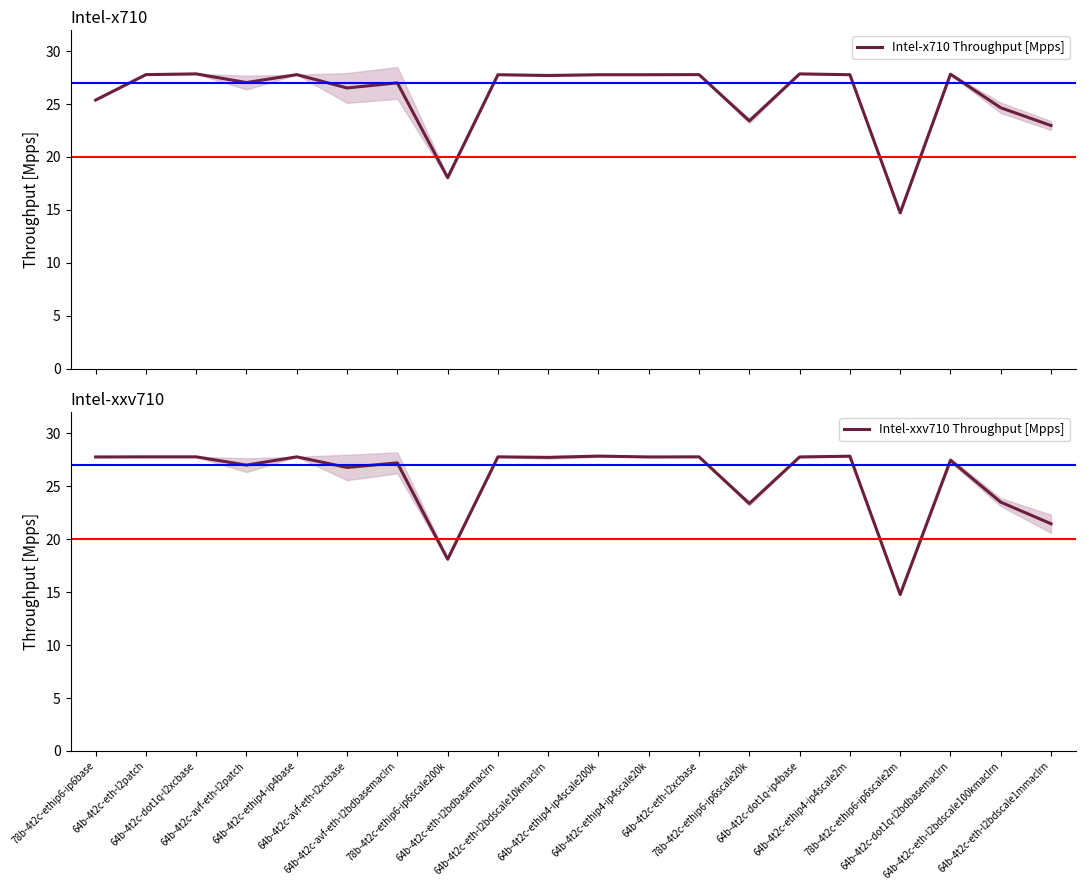

Where is Intel-xxv710 Throughput [Mpps] nearest to the value 21?

64b-4t2c-eth-l2bdscale1mmaclrn